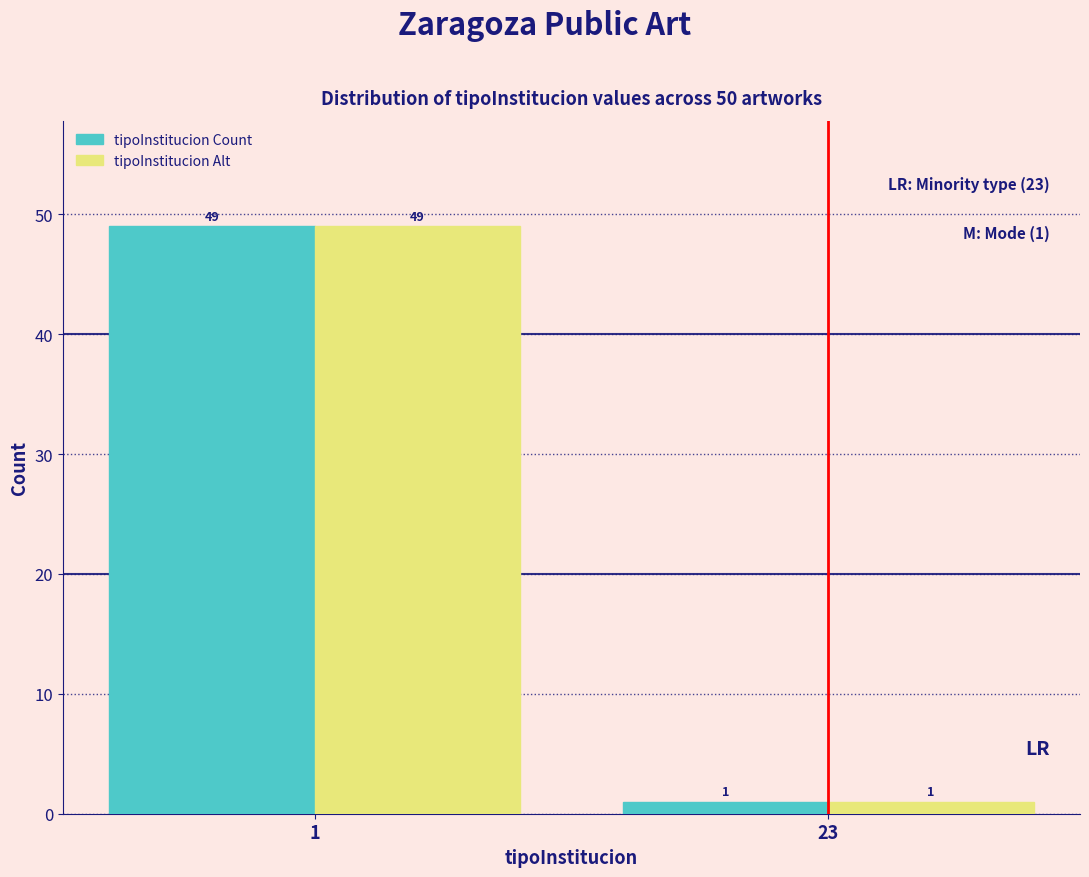

Reading left to right, transcribe all the data shown in this chart.

tipoInstitucion Count: 1=49	23=1
tipoInstitucion Alt: 1=49	23=1